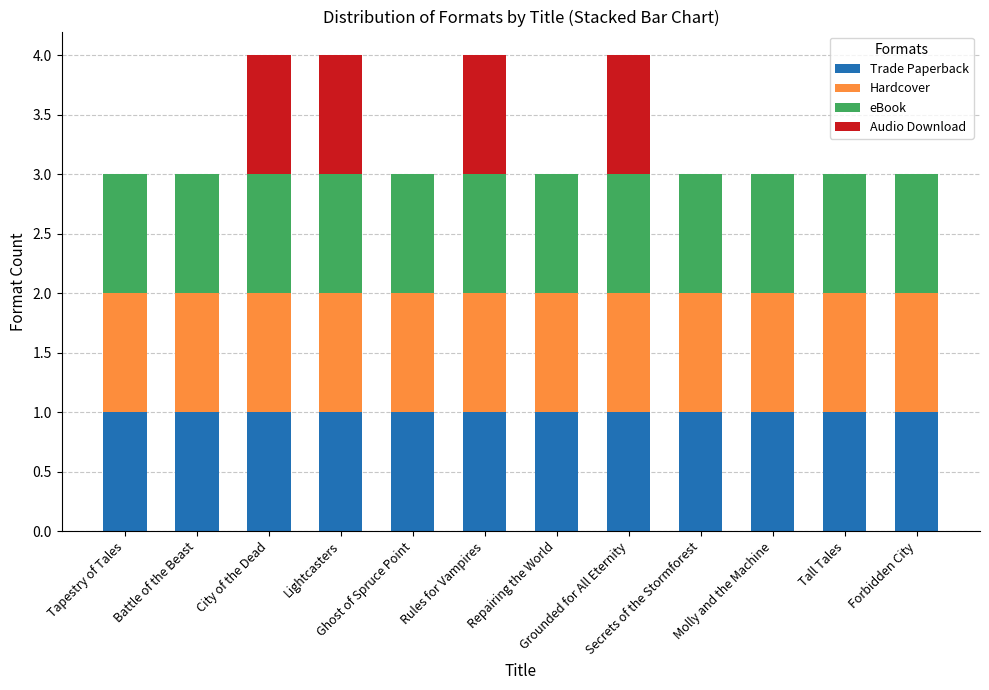

True or false: Trade Paperback has a value of 0 at Forbidden City.

False